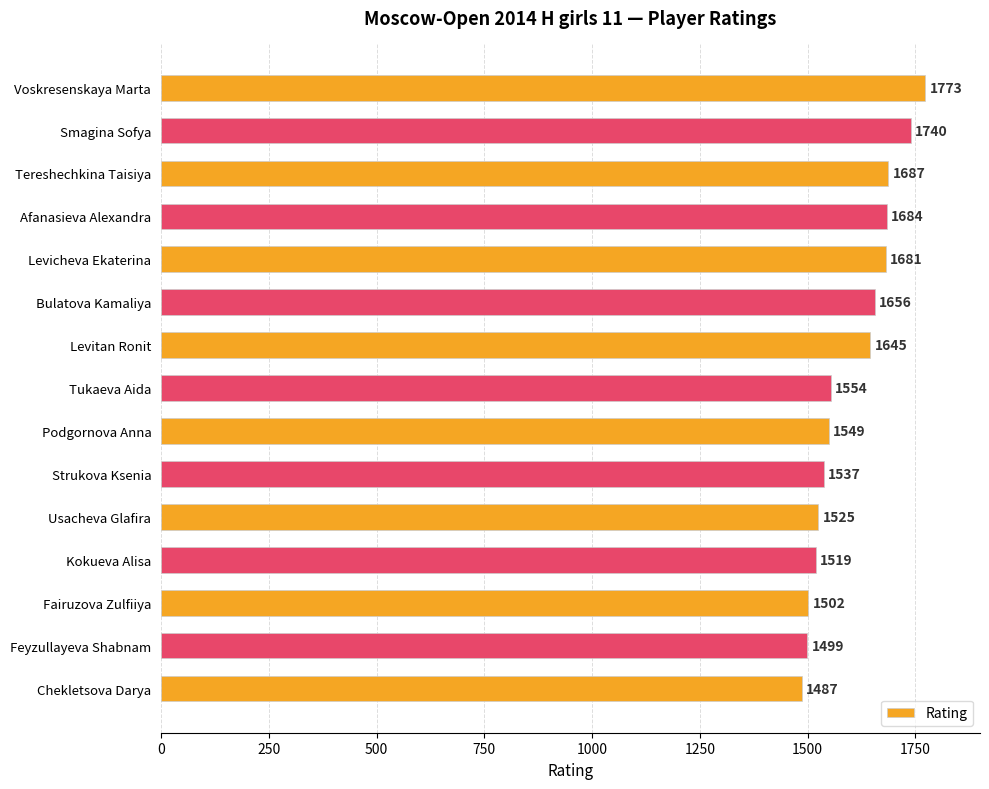

List the labels in order of value, smallest first.

Chekletsova Darya, Feyzullayeva Shabnam, Fairuzova Zulfiiya, Kokueva Alisa, Usacheva Glafira, Strukova Ksenia, Podgornova Anna, Tukaeva Aida, Levitan Ronit, Bulatova Kamaliya, Levicheva Ekaterina, Afanasieva Alexandra, Tereshechkina Taisiya, Smagina Sofya, Voskresenskaya Marta